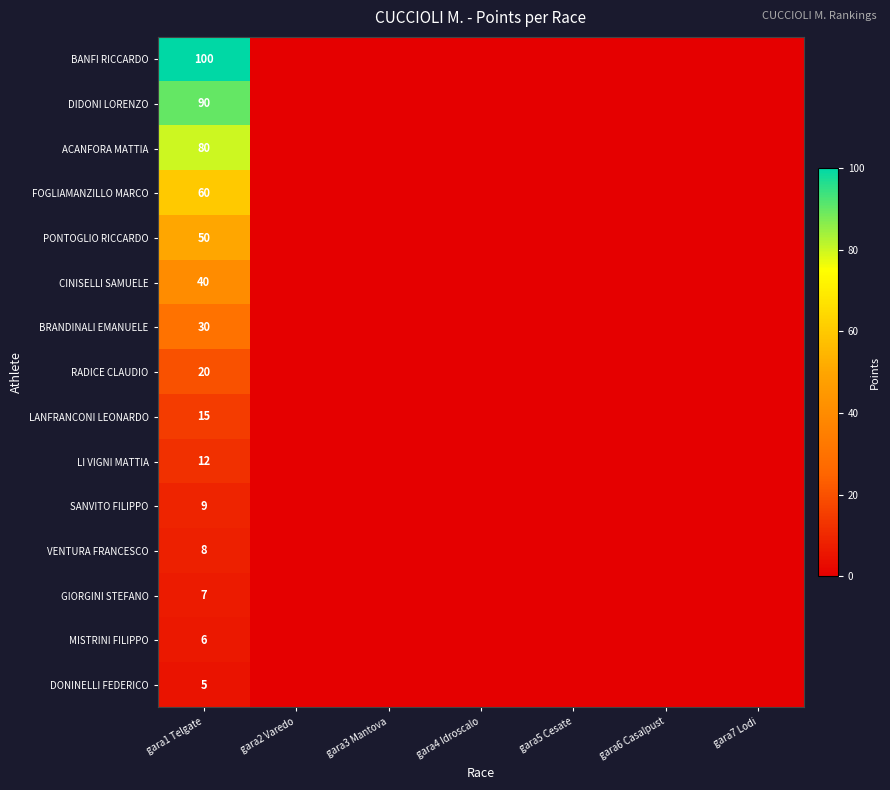

The RADICE CLAUDIO series shows 20 at gara1 Telgate. True or false?

True